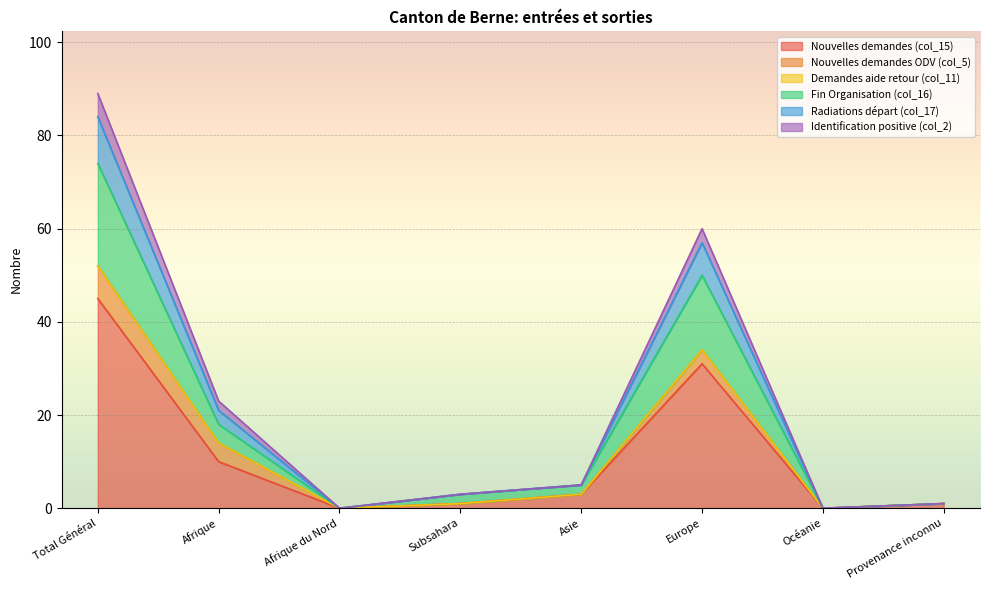

In Identification positive (col_2), how many points are lower than both neighbors (excluding endpoints)?

2